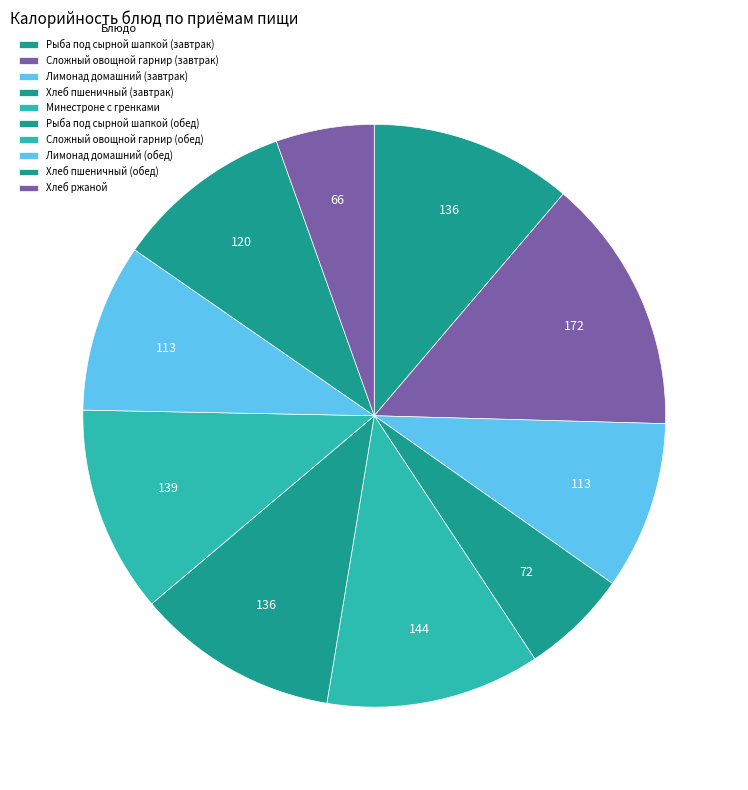

Count the number of slices in the pie.

10